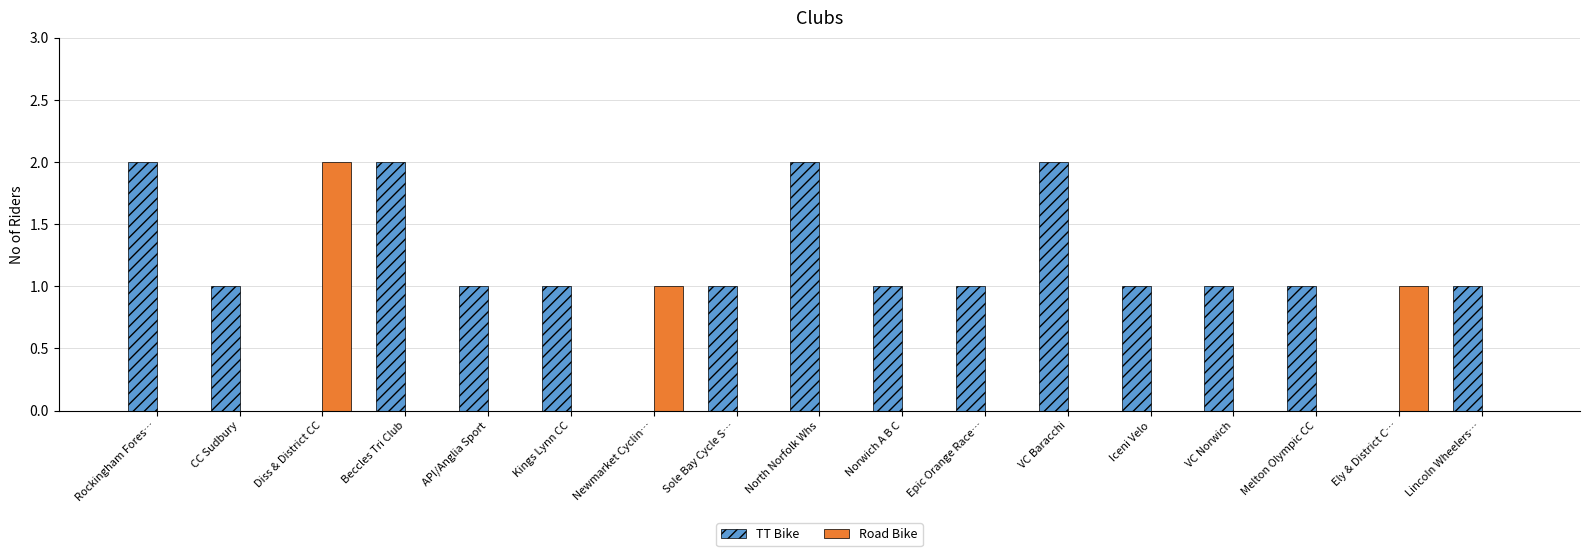

The Road Bike series shows -1 at VC Norwich. True or false?

False